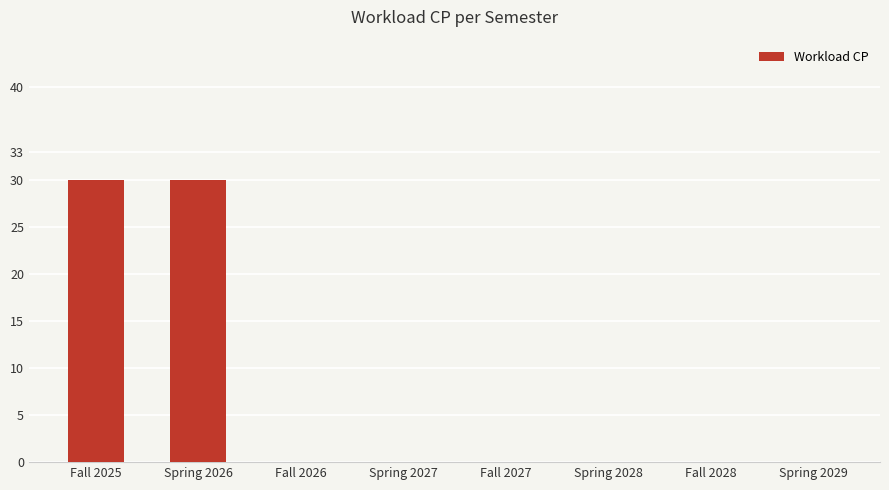

What is the sum of all values?

60